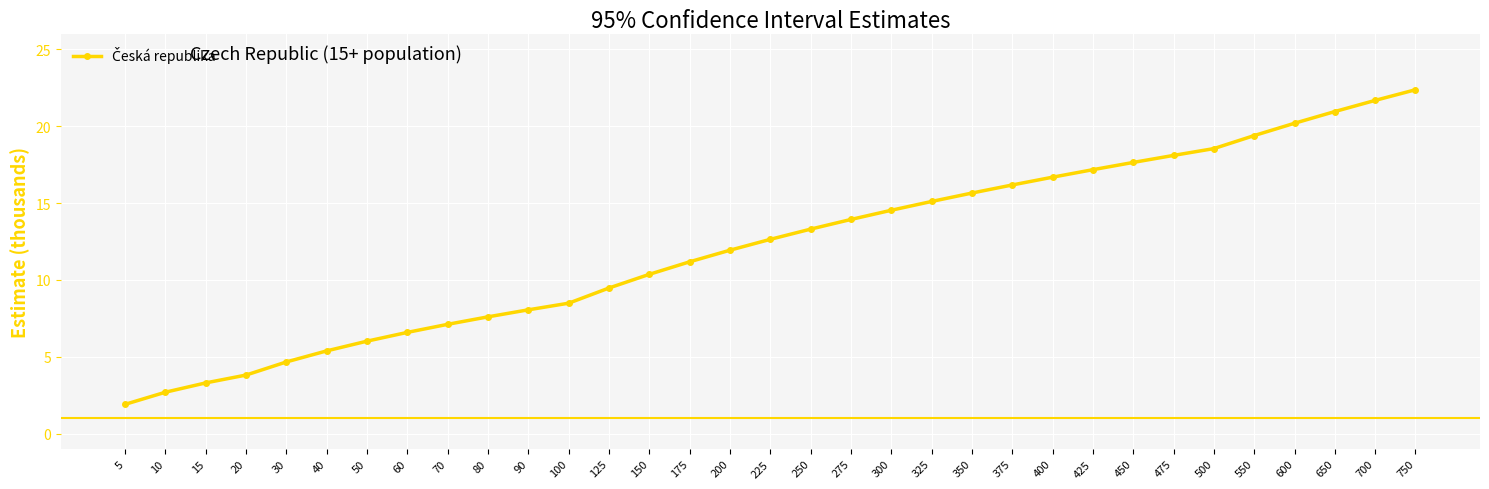

The value at 750 is 22.4. True or false?

True